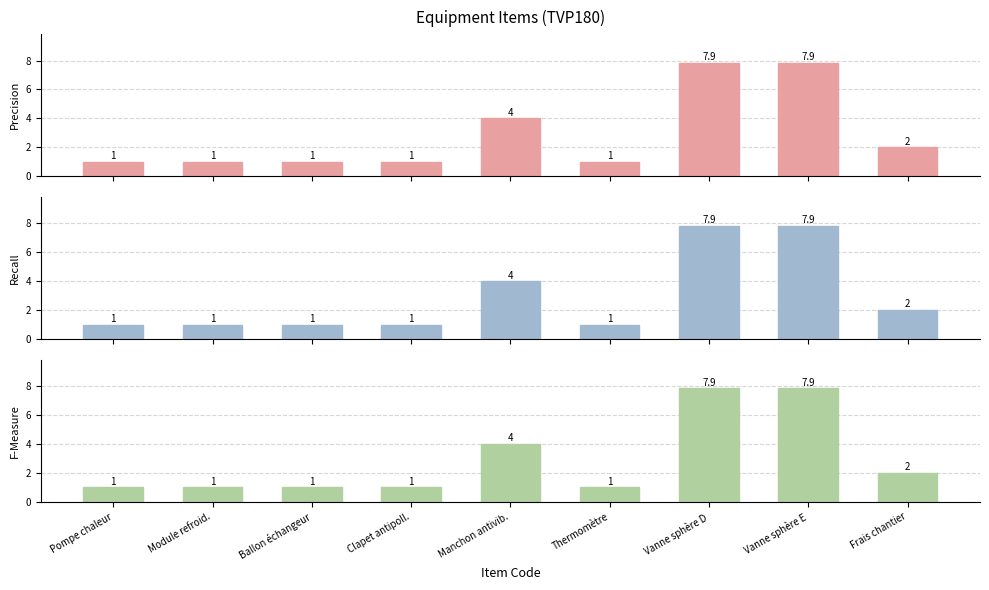

Reading left to right, transcribe all the data shown in this chart.

Precision: Pompe chaleur=1.0	Module refroid.=1.0	Ballon échangeur=1.0	Clapet antipoll.=1.0	Manchon antivib.=4.0	Thermomètre=1.0	Vanne sphère D=7.9	Vanne sphère E=7.9	Frais chantier=2.0
Recall: Pompe chaleur=1.0	Module refroid.=1.0	Ballon échangeur=1.0	Clapet antipoll.=1.0	Manchon antivib.=4.0	Thermomètre=1.0	Vanne sphère D=7.9	Vanne sphère E=7.9	Frais chantier=2.0
F-Measure: Pompe chaleur=1.0	Module refroid.=1.0	Ballon échangeur=1.0	Clapet antipoll.=1.0	Manchon antivib.=4.0	Thermomètre=1.0	Vanne sphère D=7.9	Vanne sphère E=7.9	Frais chantier=2.0